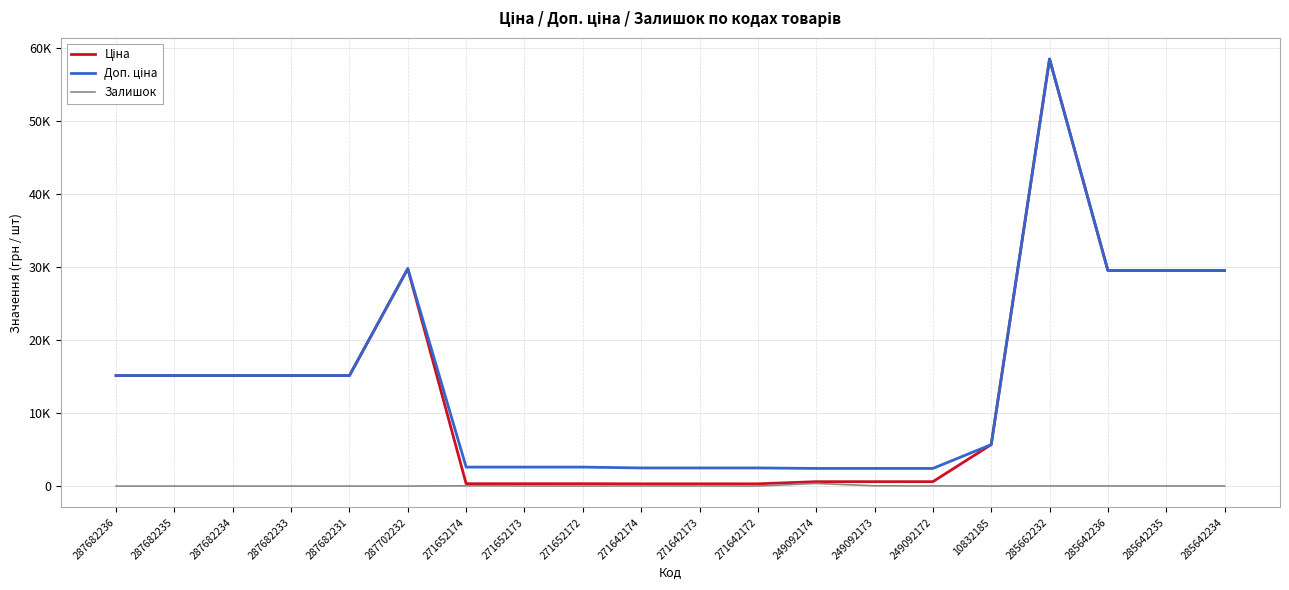

Is this an area chart (filled region under the line)?

No